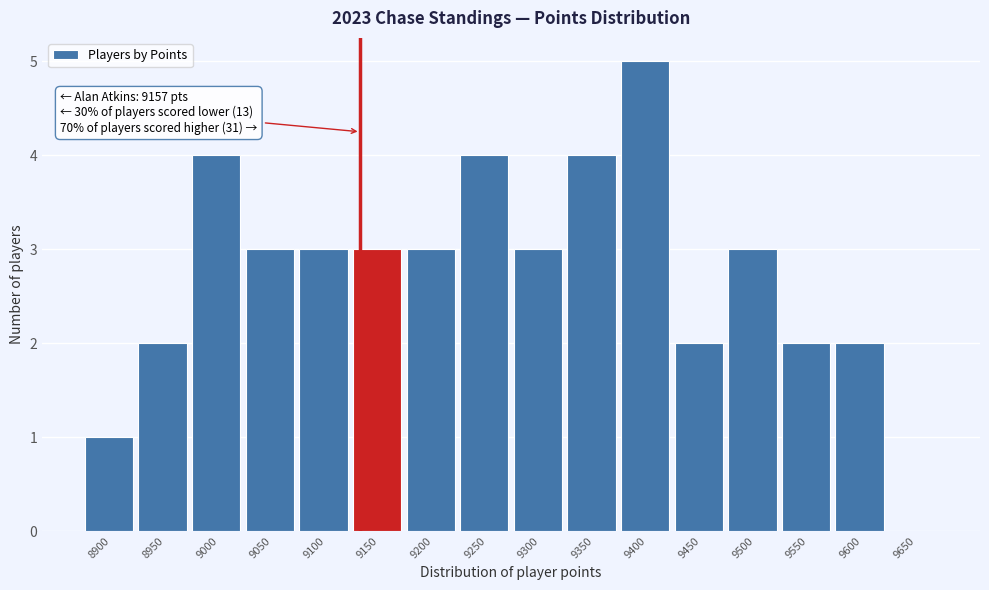

Reading left to right, what are all the values shown in this chart?

8900=1	8950=2	9000=4	9050=3	9100=3	9150=3	9200=3	9250=4	9300=3	9350=4	9400=5	9450=2	9500=3	9550=2	9600=2	9650=0